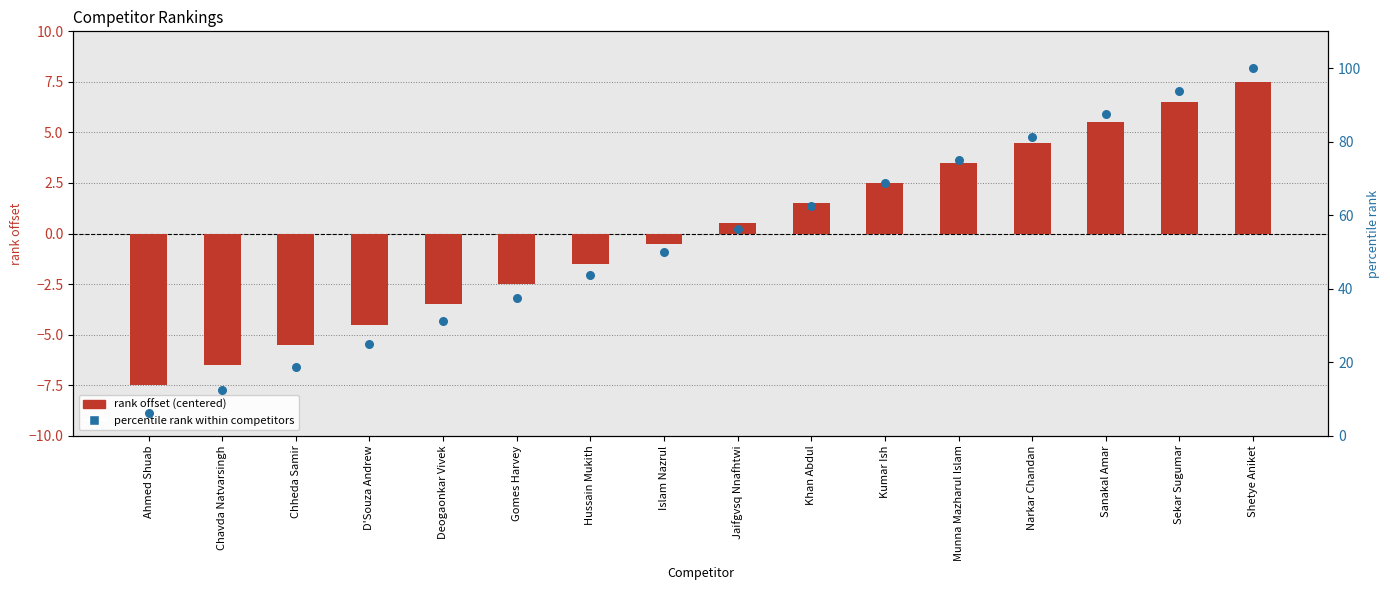

At how many categories does at least one series exceed 25?

12